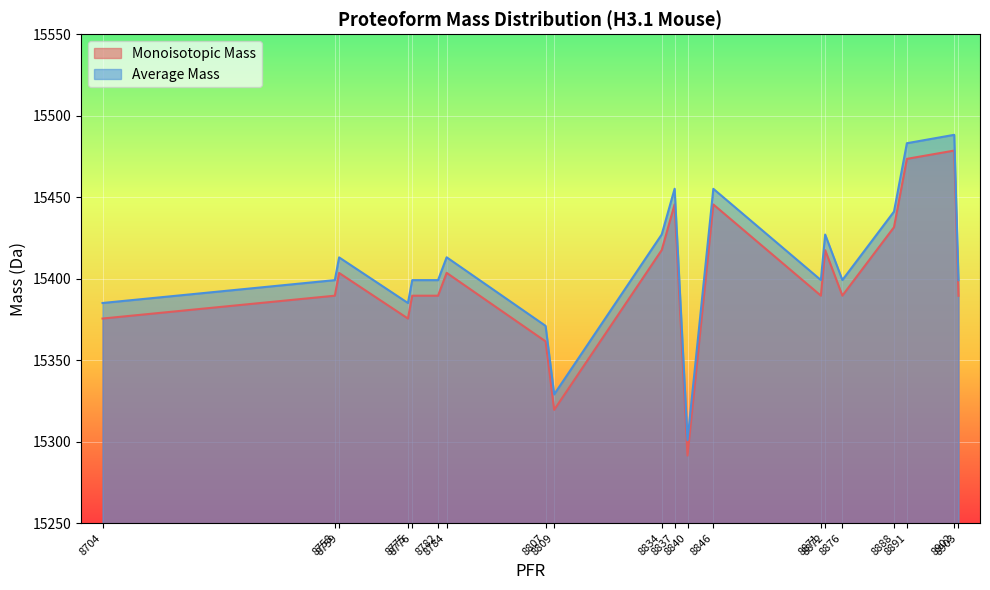

Where is the first local maximum for Average Mass?

8759